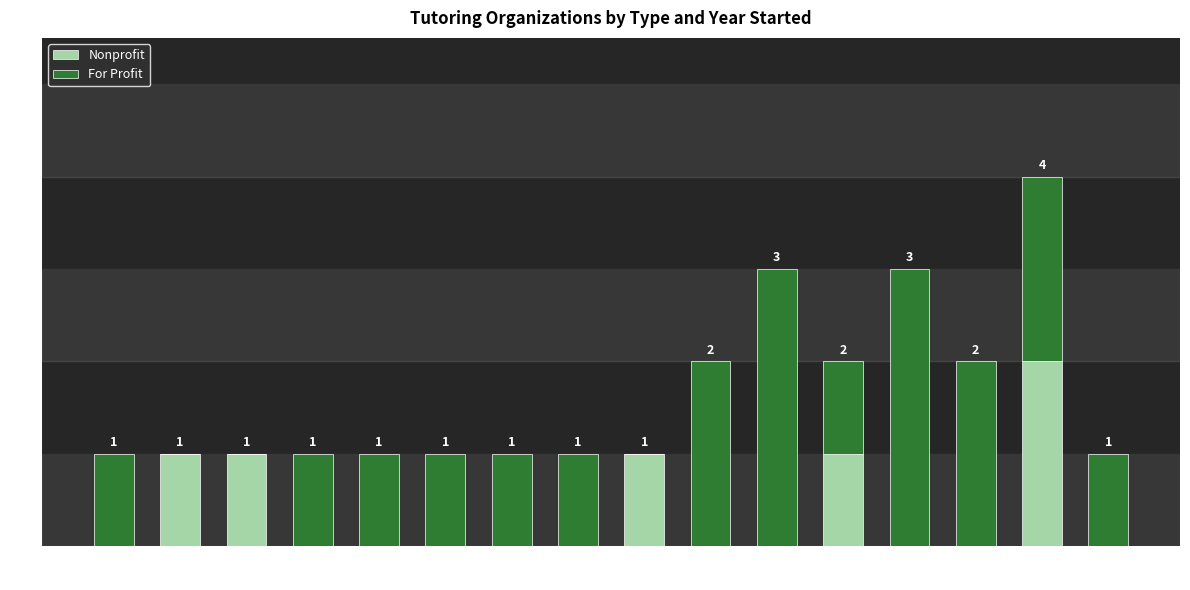

At which category is the sum across all series the highest?

2020